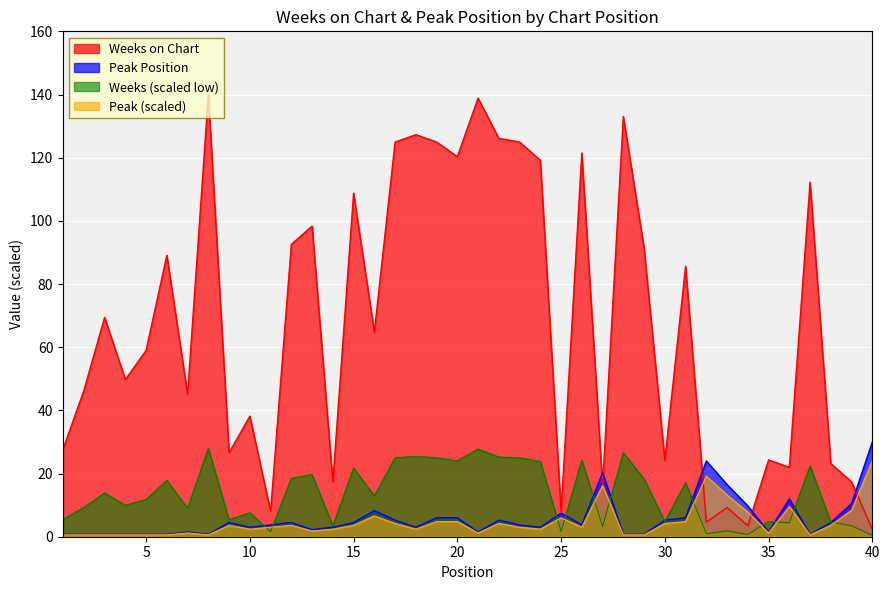

What is the value of the Weeks on Chart point at the 8th from the left?

140.0